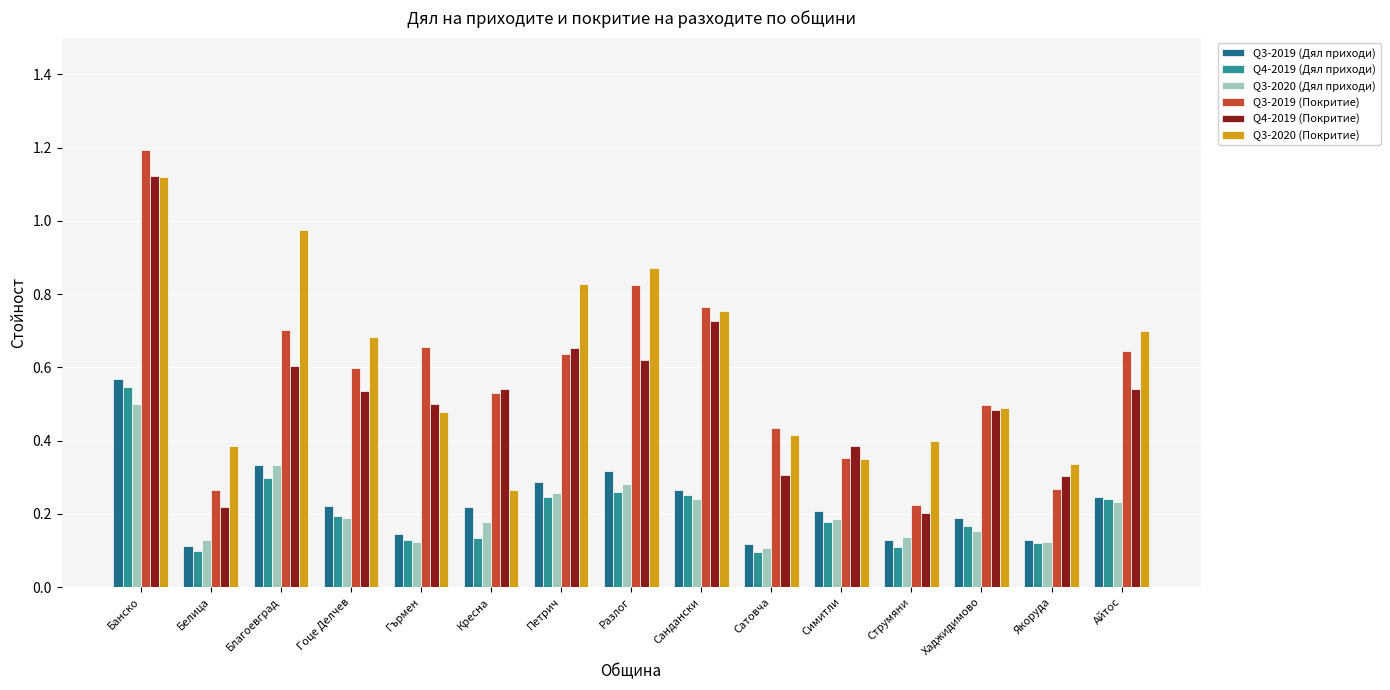

What is the label of the 12th bar from the right?

Гоце Делчев